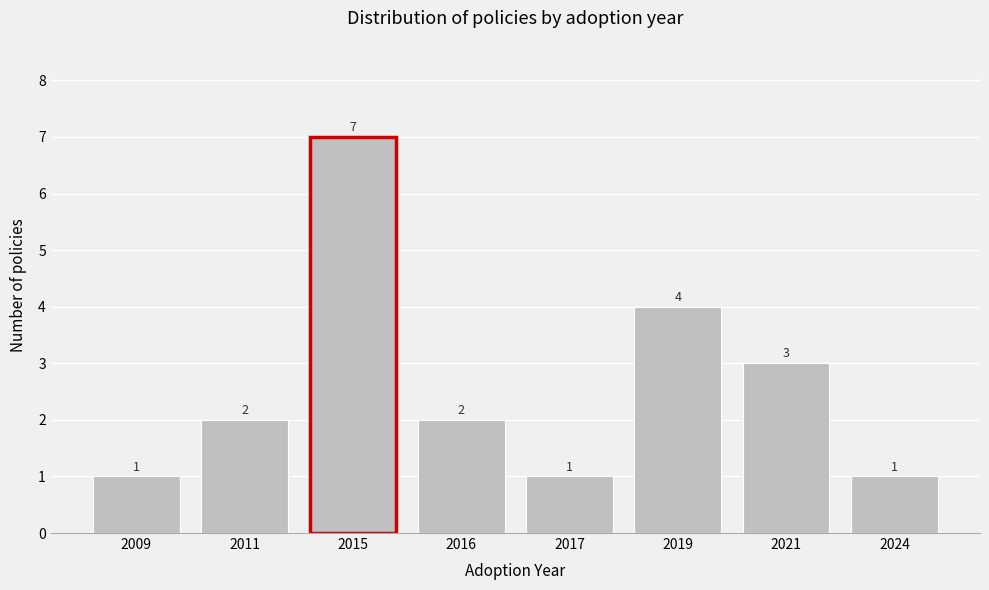

Reading left to right, transcribe all the data shown in this chart.

2009=1	2011=2	2015=7	2016=2	2017=1	2019=4	2021=3	2024=1